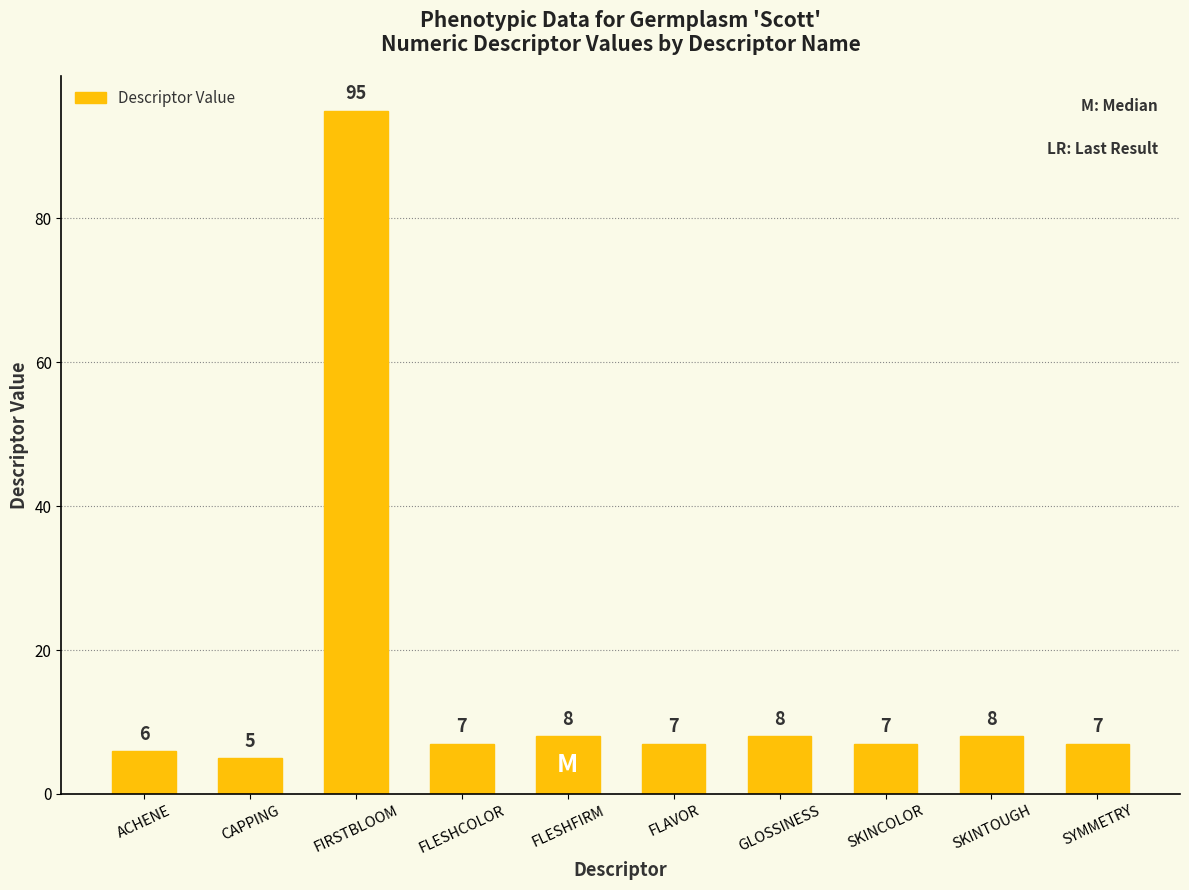

What is the label of the 10th bar from the right?

ACHENE